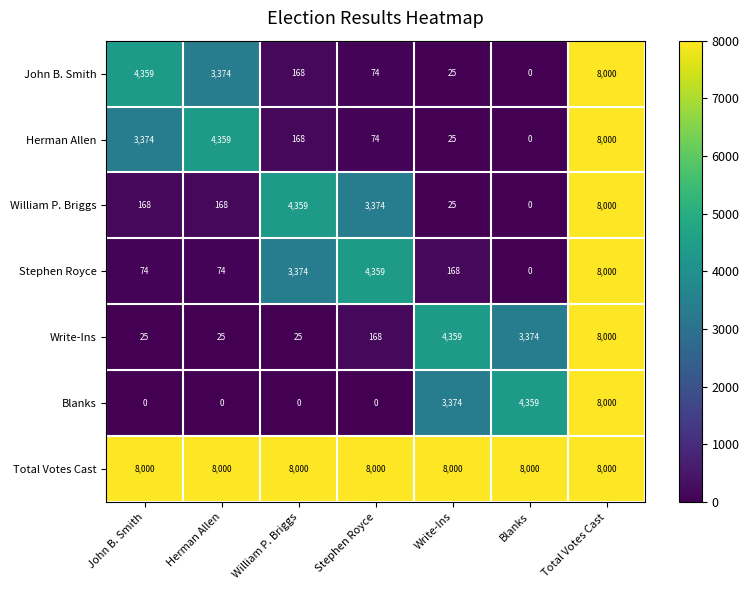

Is it true that Total Votes Cast equals 5568 at John B. Smith?

False